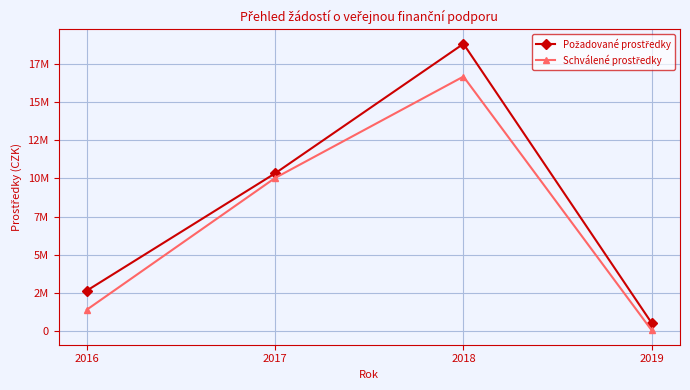

Rank the series by their maximum value, from highest to lowest.

Požadované prostředky, Schválené prostředky